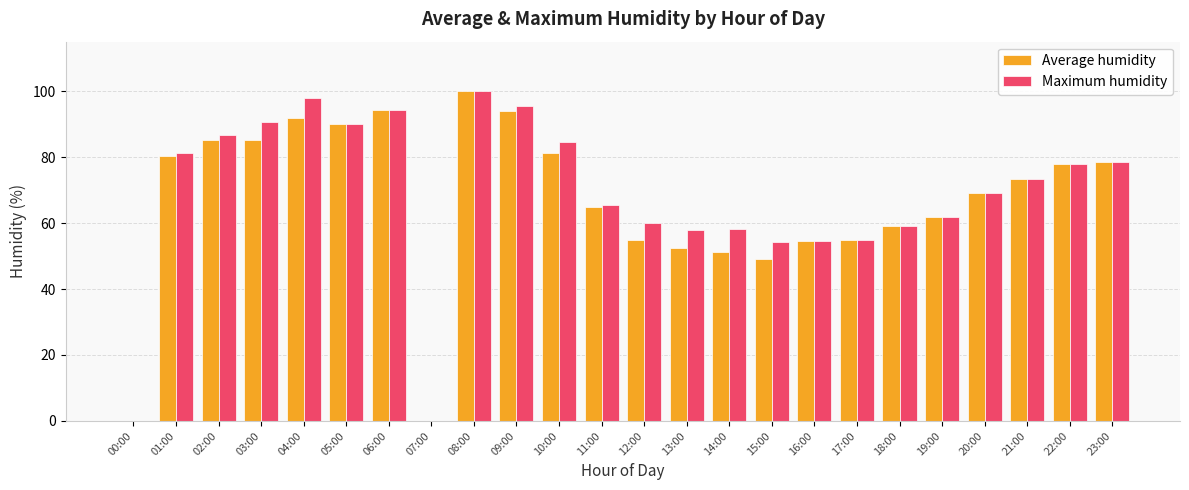

At which category is the sum across all series the highest?

08:00